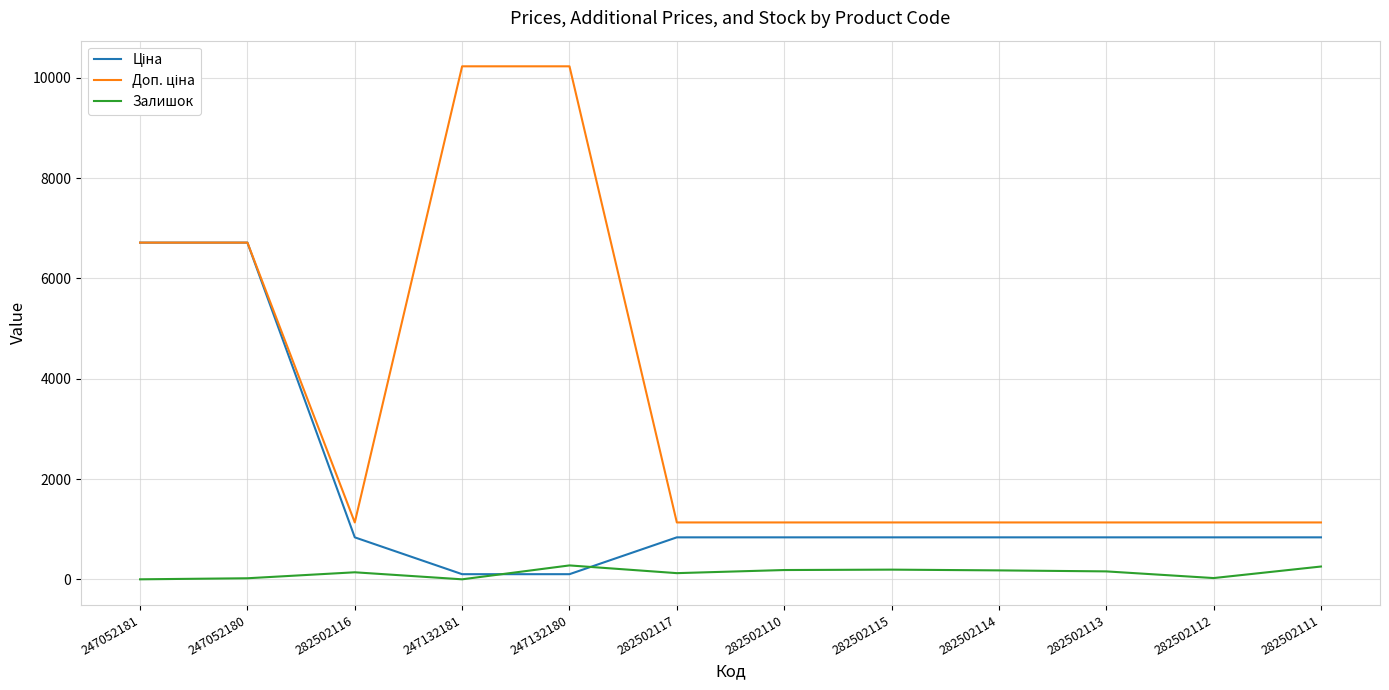

What is the maximum value shown in the chart?

10228.0